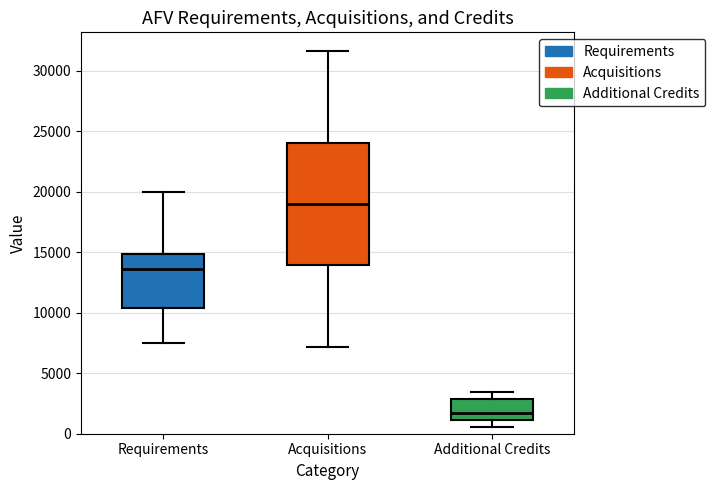

Reading left to right, transcribe this box plot: for each box, give where its median line is, the range the box spans, and where its two whiskers end, as read against the y-axis. The values are not printed on the chart, so give them approximately, as read against the axis.

Requirements: median 13500, box 10500 to 15000, whiskers 7500 to 20000
Acquisitions: median 19000, box 14000 to 24000, whiskers 7000 to 31500
Additional Credits: median 1500, box 1000 to 3000, whiskers 500 to 3500